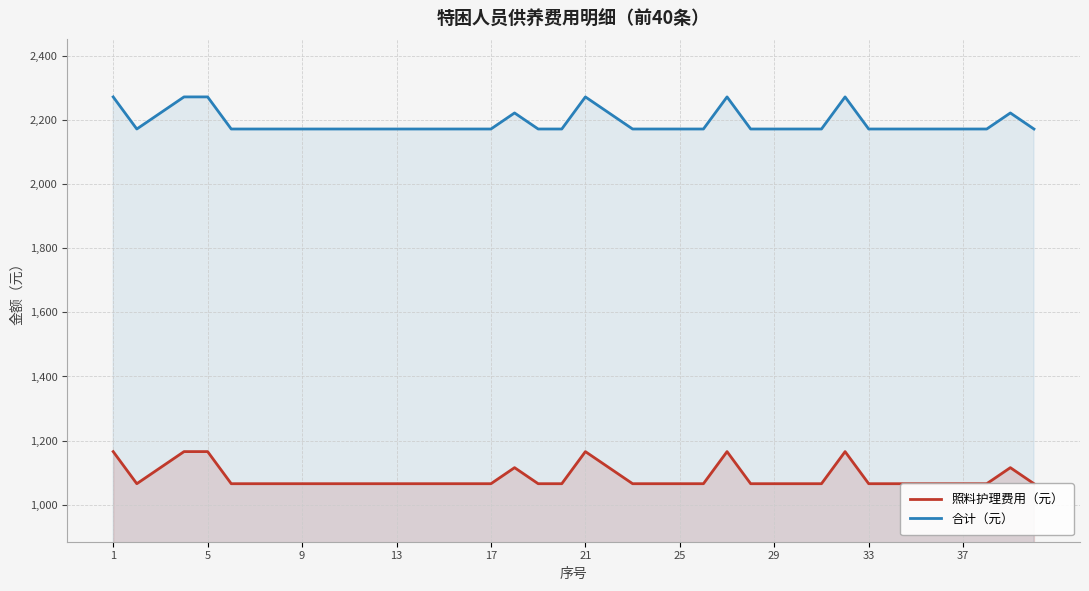

What is the smallest value displayed?

1066